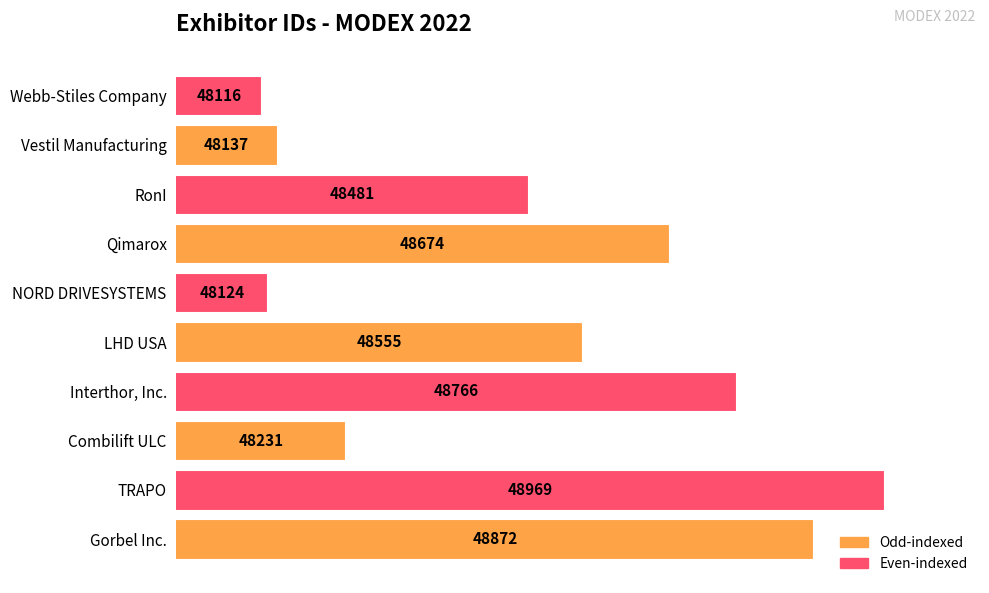

Does the chart contain any negative values?

No